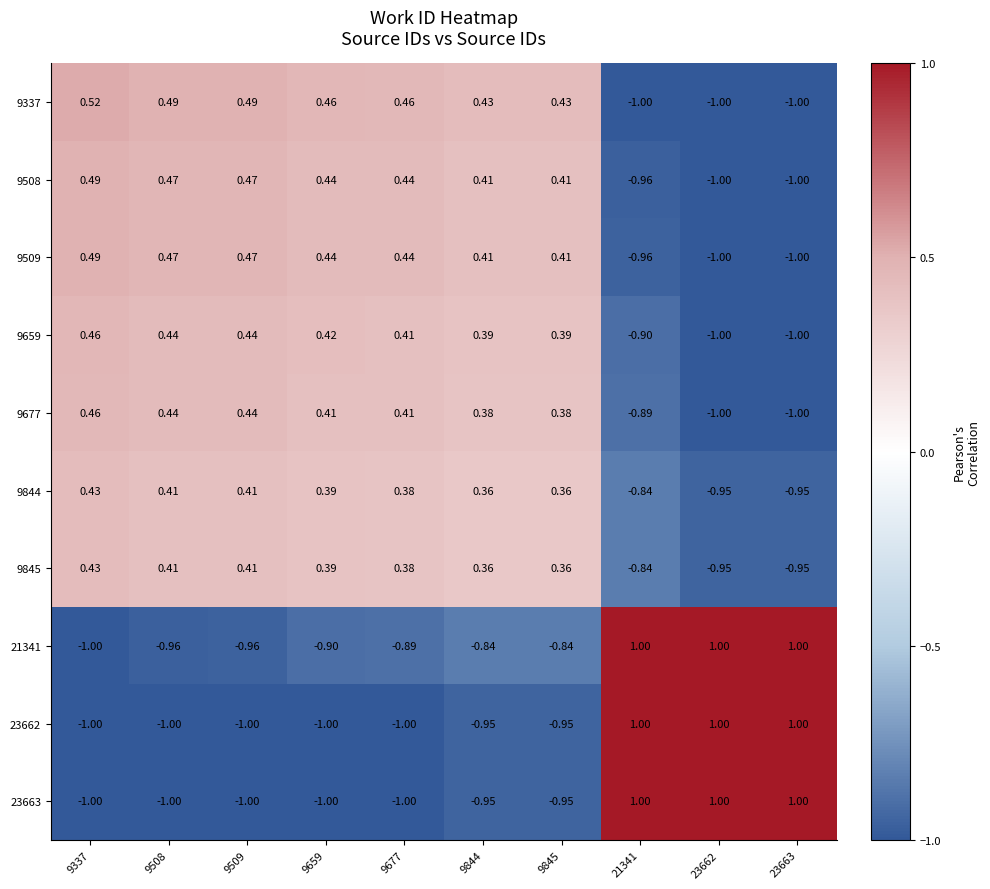

Is the value of 9659 at 9509 greater than the value of 9337 at 9844?

Yes